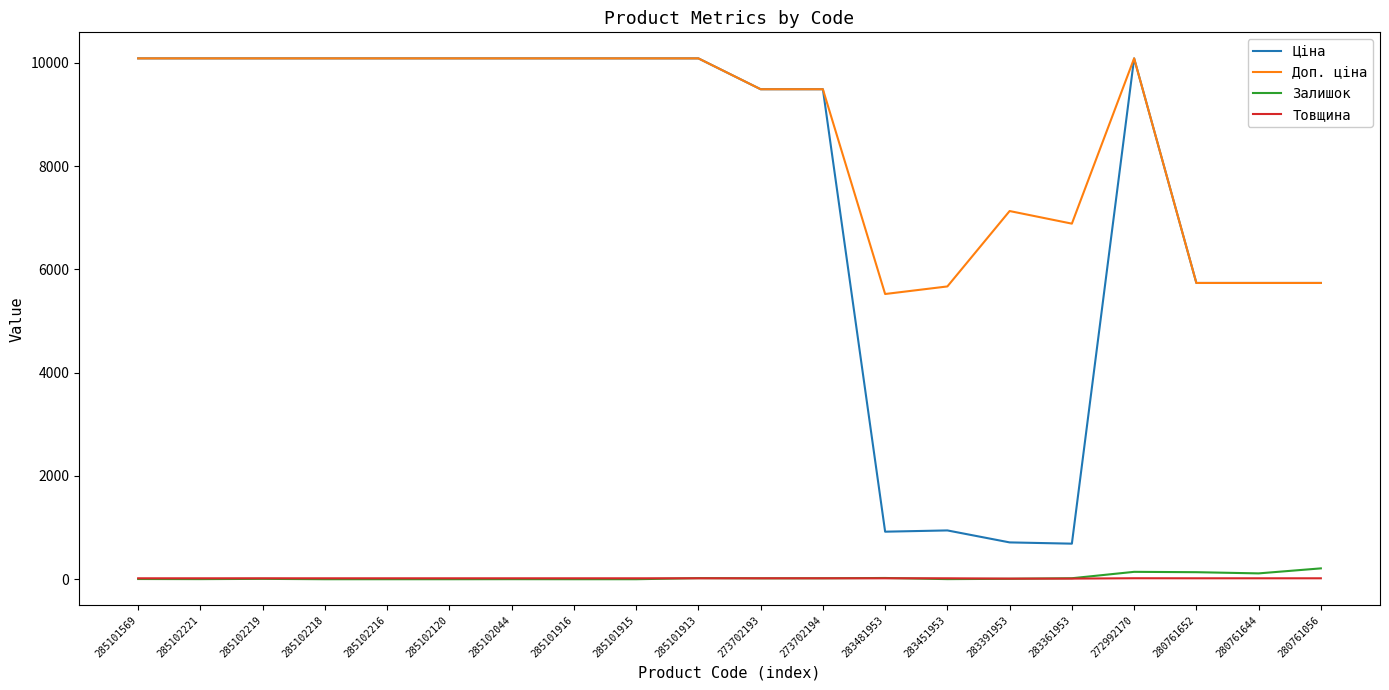

Count the Товщина values in the range 18 to 19.

18